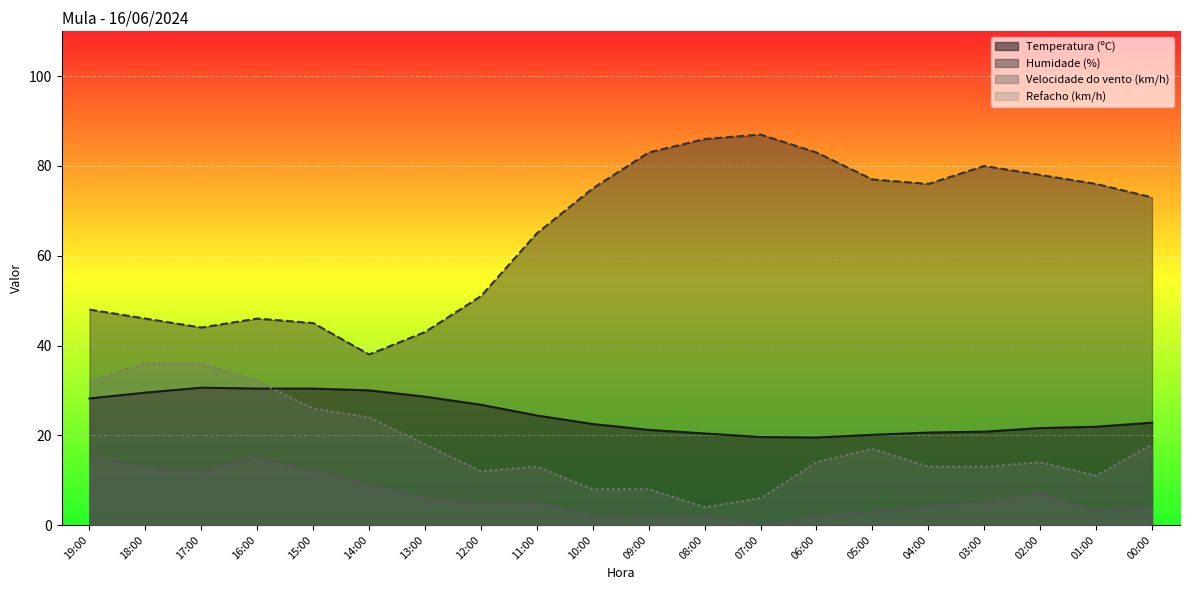

What is the difference between the Velocidade do vento (km/h) values at 17:00 and 06:00?

10.0